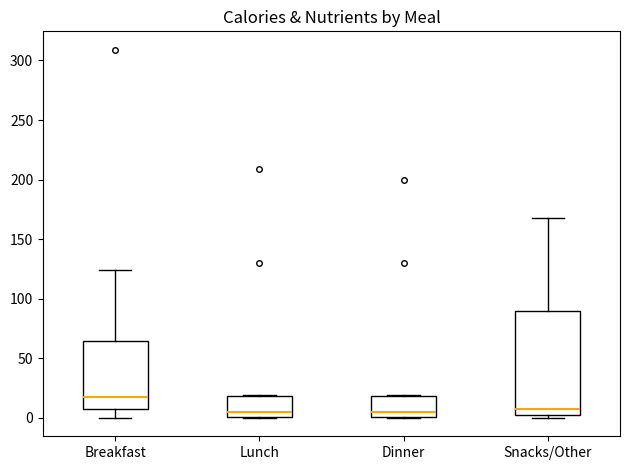

Reading left to right, transcribe this box plot: for each box, give where its median line is, the range the box spans, and where its two whiskers end, as read against the y-axis. The values are not printed on the chart, so give them approximately, as read against the axis.

Breakfast: median 20, box 5 to 65, whiskers 0 to 125
Lunch: median 5, box 0 to 20, whiskers 0 to 20
Dinner: median 5, box 0 to 20, whiskers 0 to 20
Snacks/Other: median 5, box 0 to 90, whiskers 0 (just below the box's lower edge) to 170